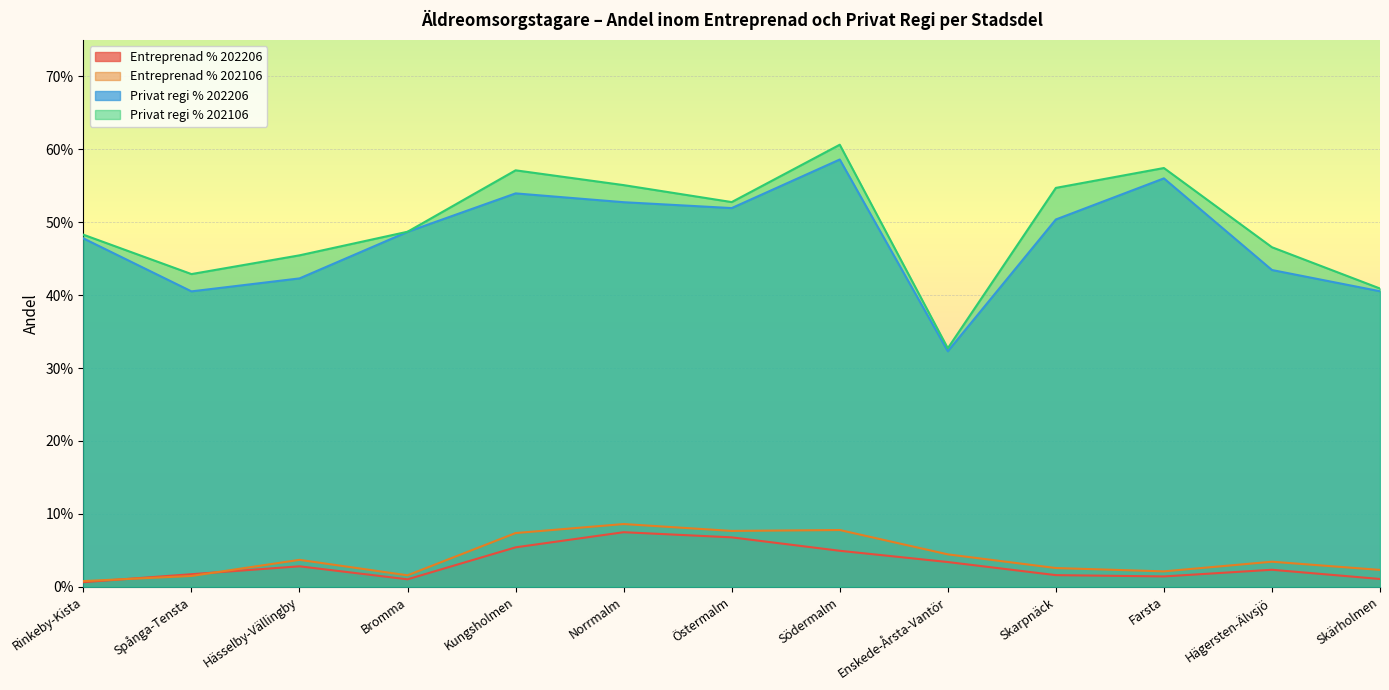

Rank the categories by Privat regi % 202206 value from highest to lowest.

Södermalm, Farsta, Kungsholmen, Norrmalm, Östermalm, Skarpnäck, Bromma, Rinkeby-Kista, Hägersten-Älvsjö, Hässelby-Vällingby, Skärholmen, Spånga-Tensta, Enskede-Årsta-Vantör